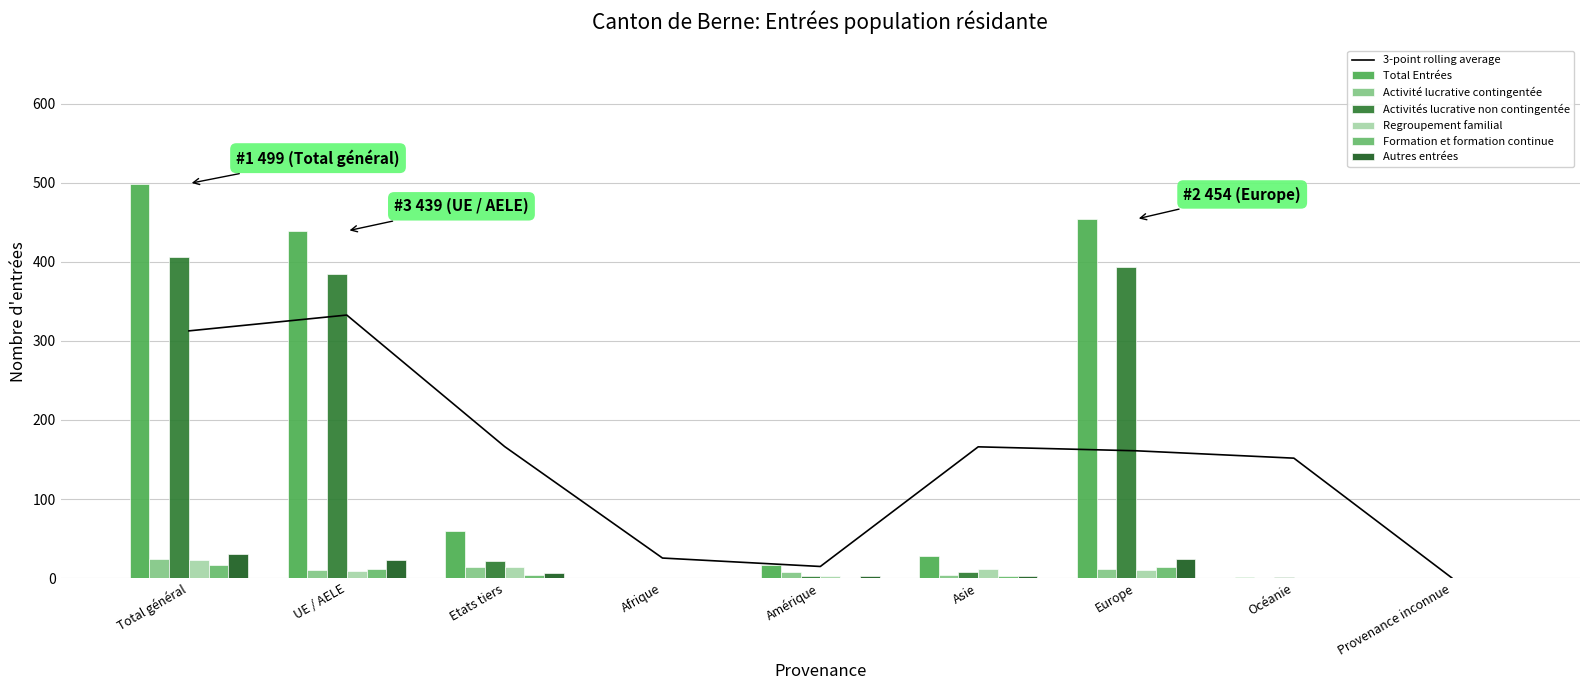

Which series has the largest total across all categories?

Total Entrées